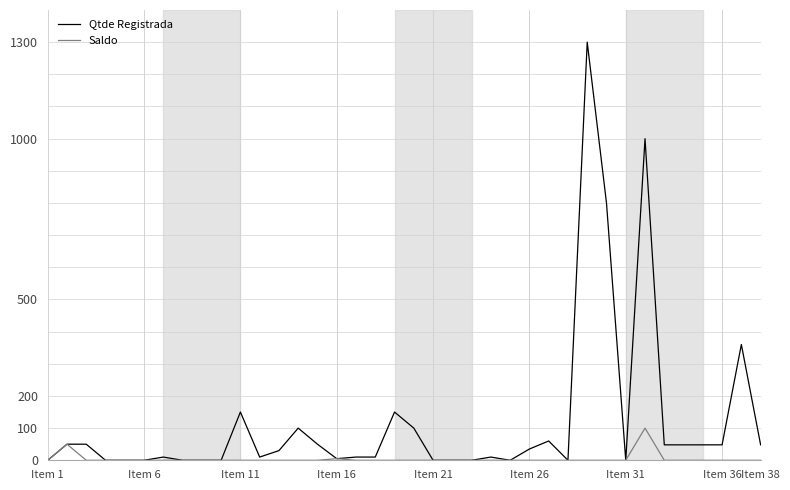

Which series has the largest total across all categories?

Qtde Registrada